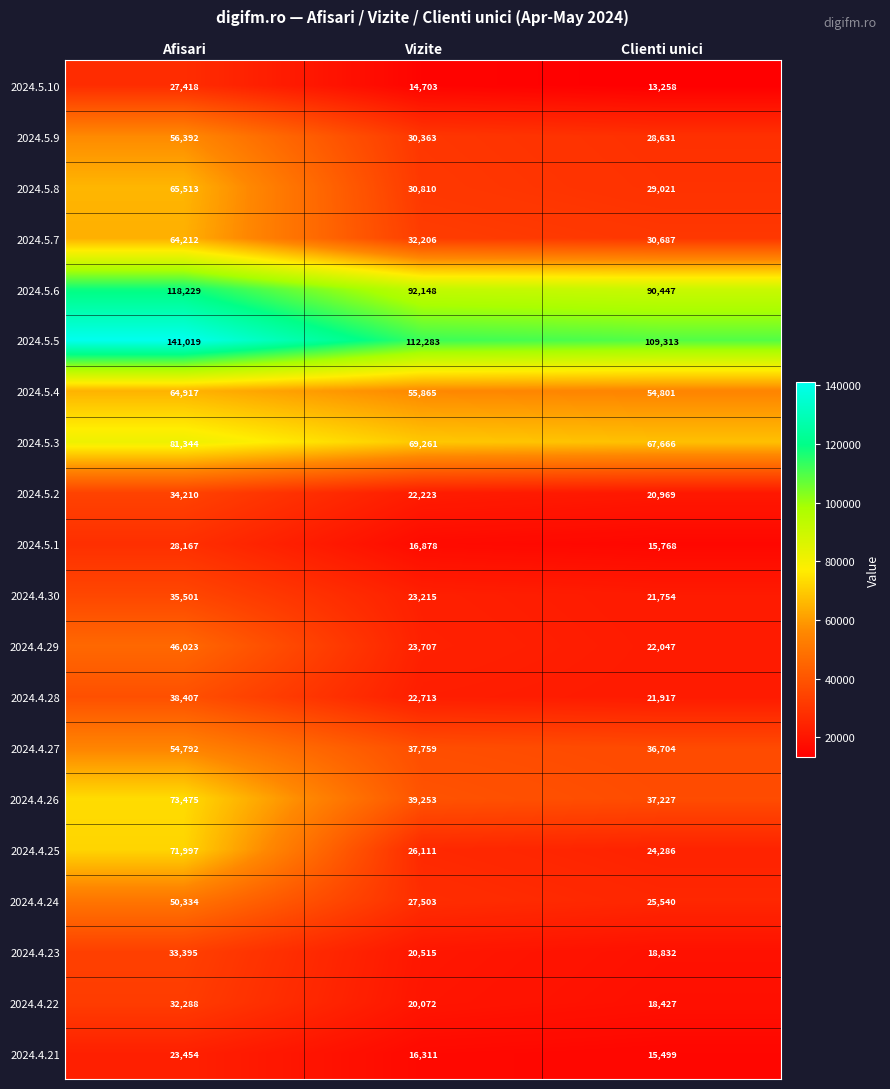

The 2024.4.27 series shows 61771 at Vizite. True or false?

False